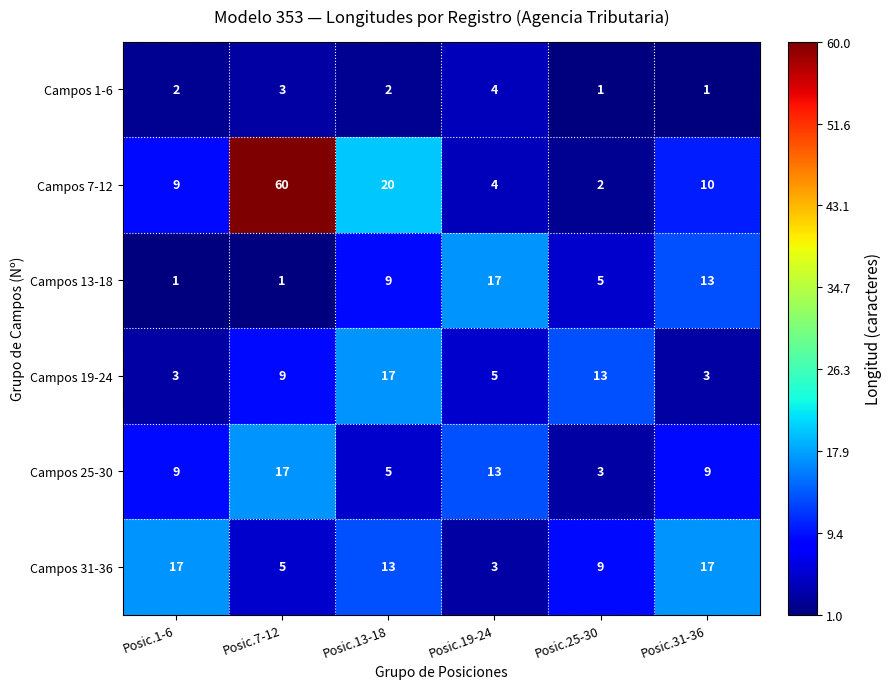

Which series has the widest spread of values?

Campos 7-12